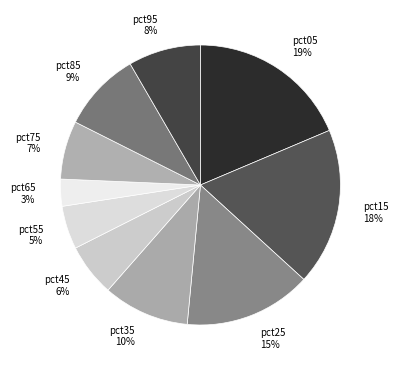

What is the smallest slice in the pie chart?

pct65